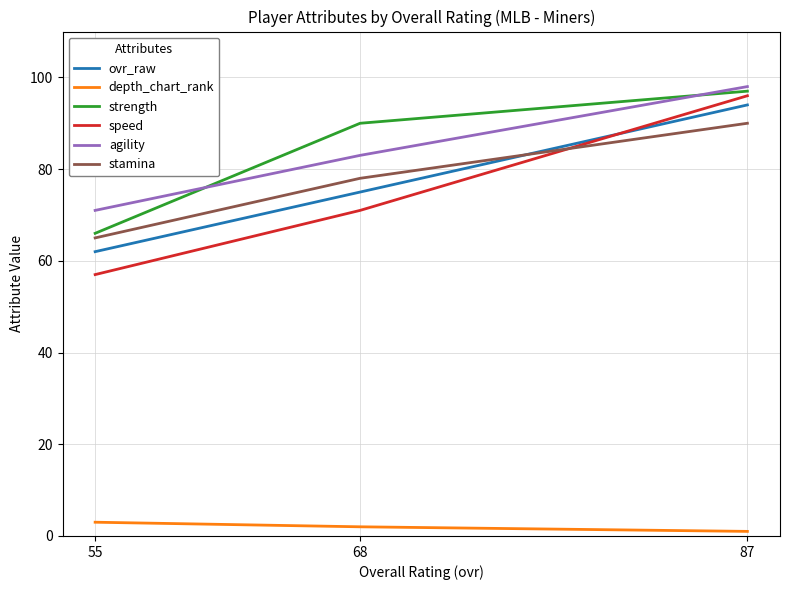

What is the spread (max minus min) of values at 55?

68